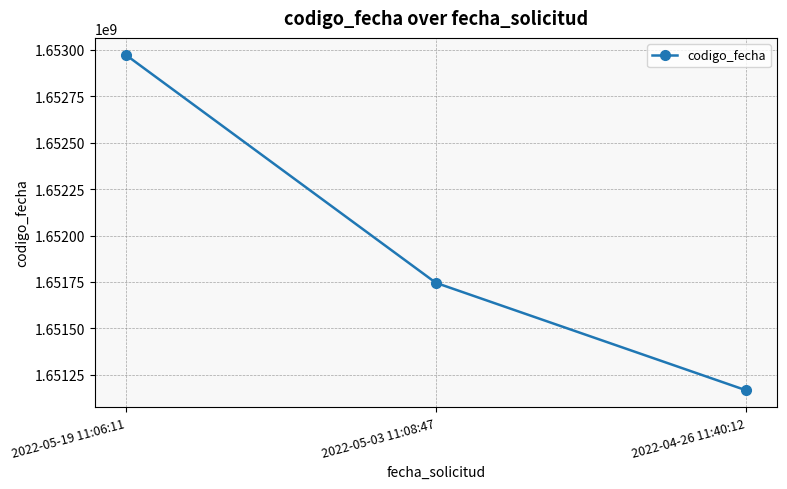

How many distinct data groups are displayed?

1